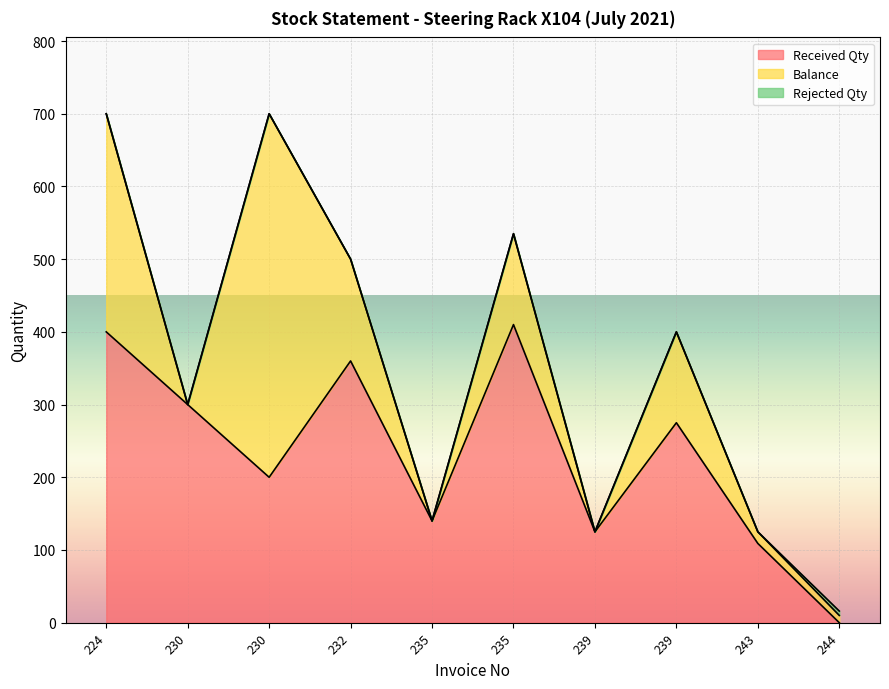

Reading left to right, what are all the values shown in this chart?

Received Qty: 224=400	230=300	230=200	232=360	235=140	235=410	239=125	239=275	243=109	244=0
Balance: 224=300	230=0	230=500	232=140	235=0	235=125	239=0	239=125	243=16	244=10
Rejected Qty: 224=0	230=0	230=0	232=0	235=0	235=0	239=0	239=0	243=0	244=6